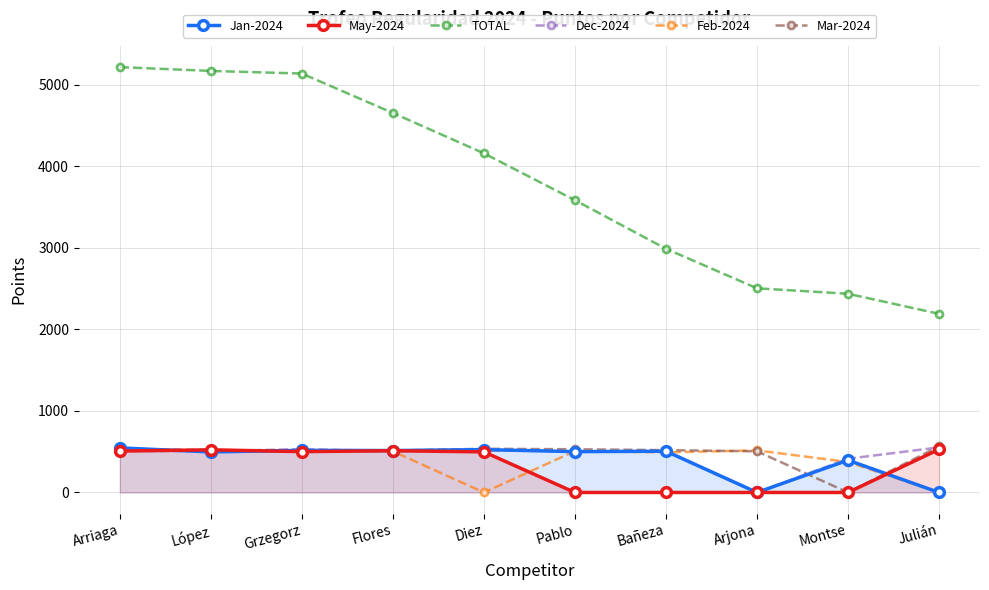

True or false: May-2024 has more than 0 points higher than both neighbors.

True